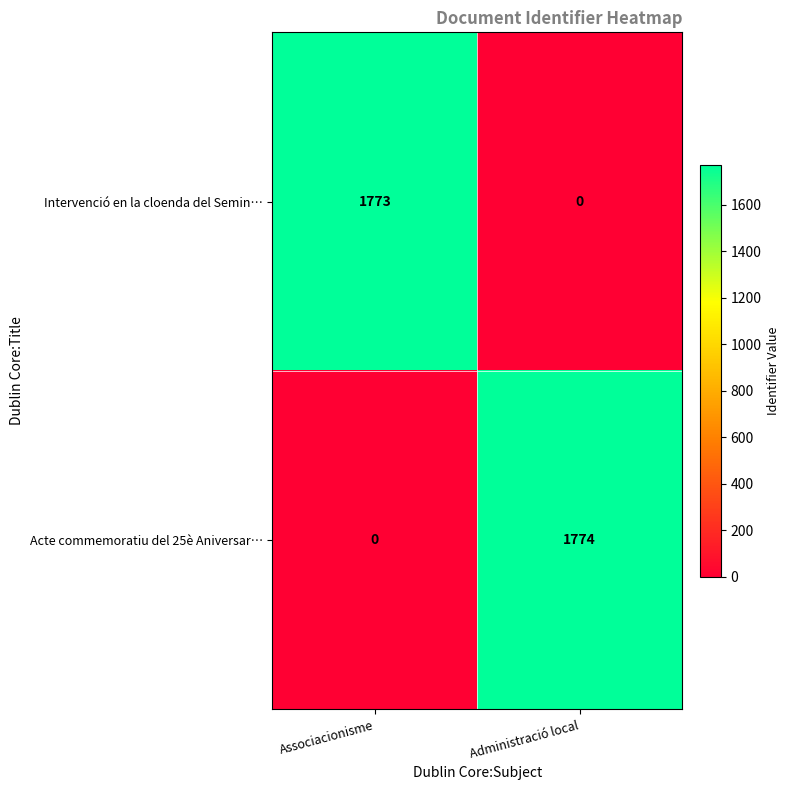

Which series has the widest spread of values?

Acte commemoratiu del 25è Aniversar…